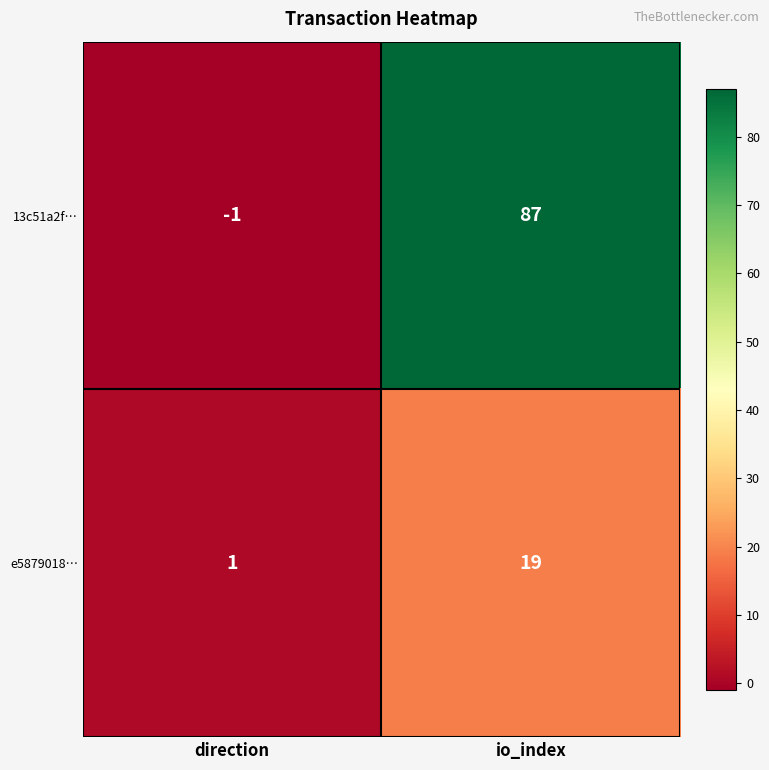

At direction, list the series in order from smallest to largest.

13c51a2f…, e5879018…